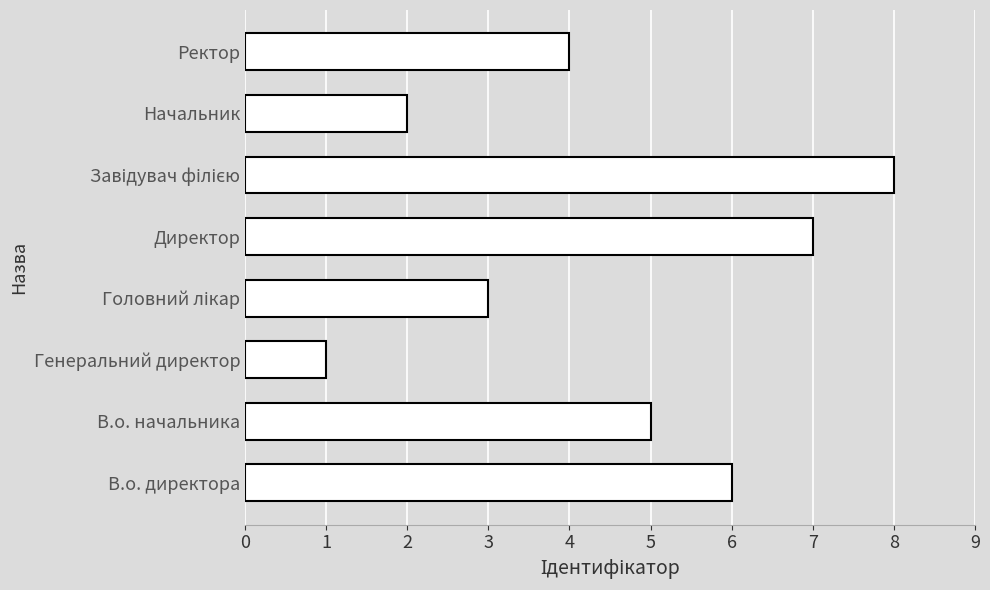

True or false: the data shows 7 at Директор.

True